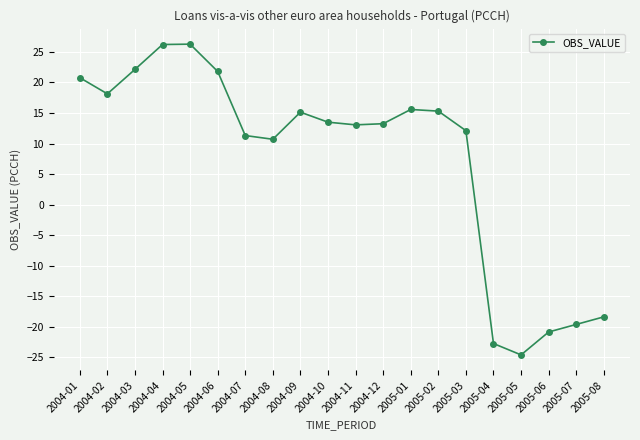

How many categories are shown in the chart?

20